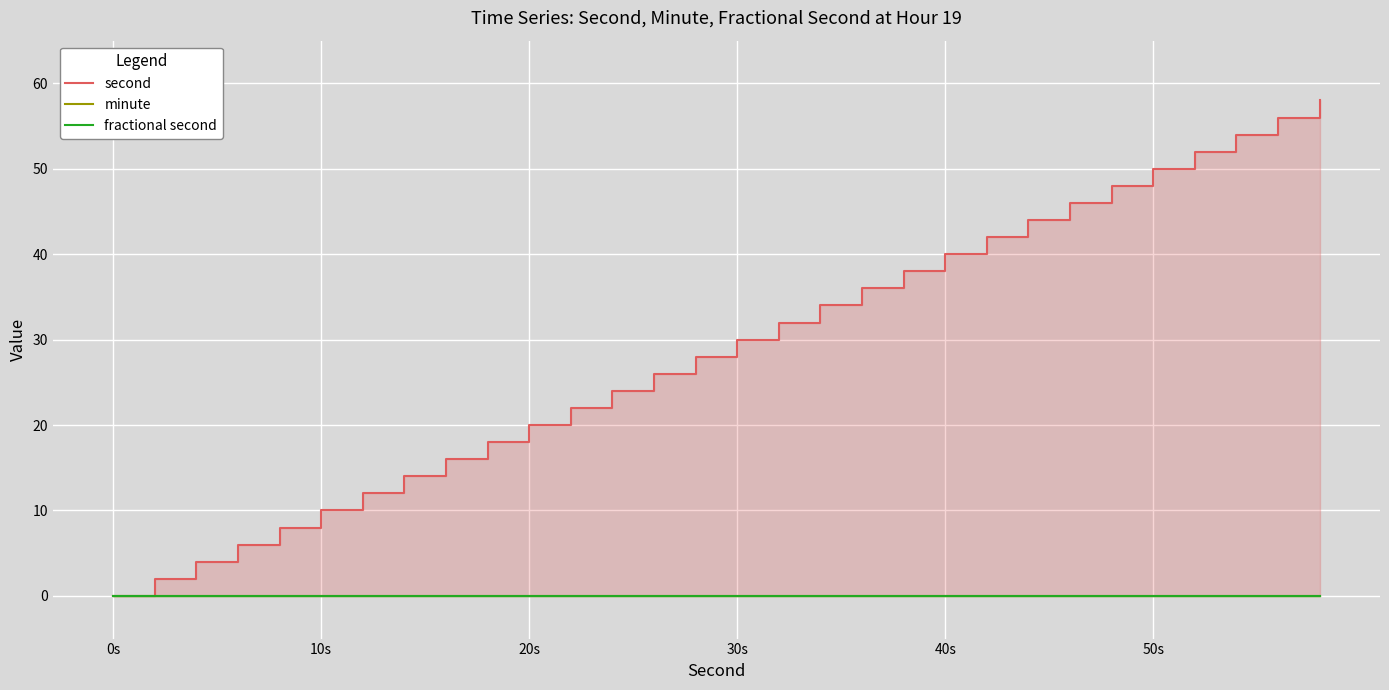

Is it true that second equals 30 at 20s?

False